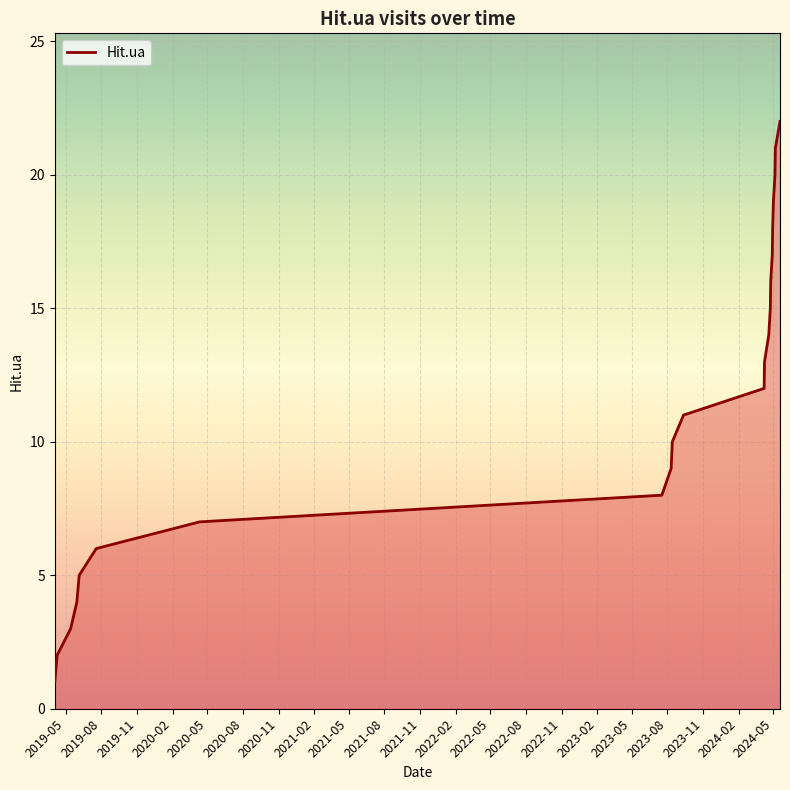

Does the chart display data point markers on the line(s)?

No